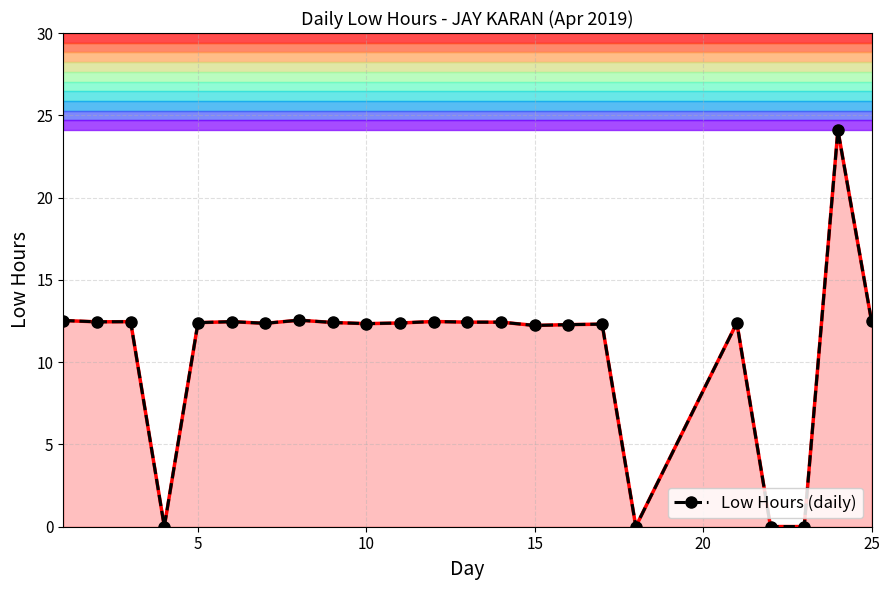

Which series has the largest total across all categories?

Low Hours